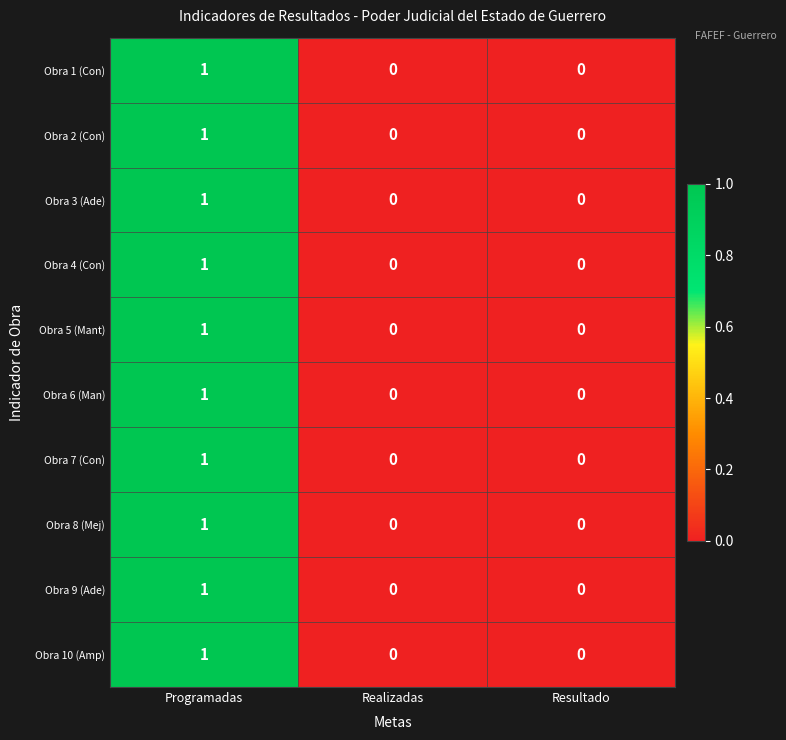

At which label does Obra 9 (Ade) reach its peak?

Programadas